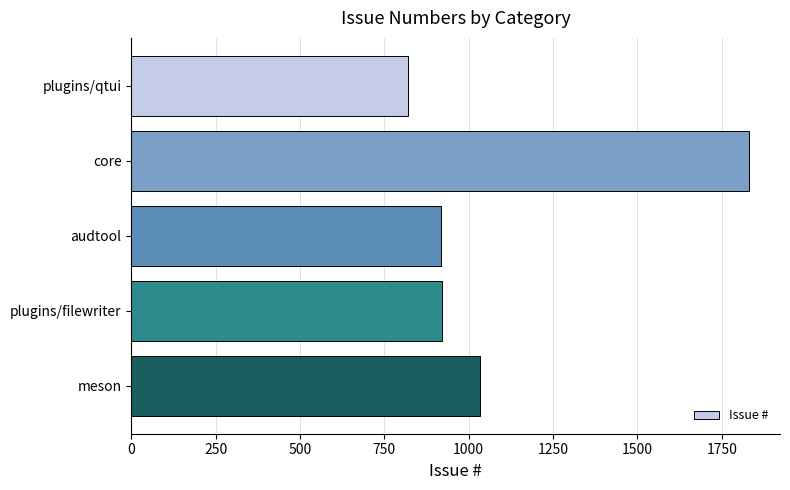

What is the sum of all values?

5524